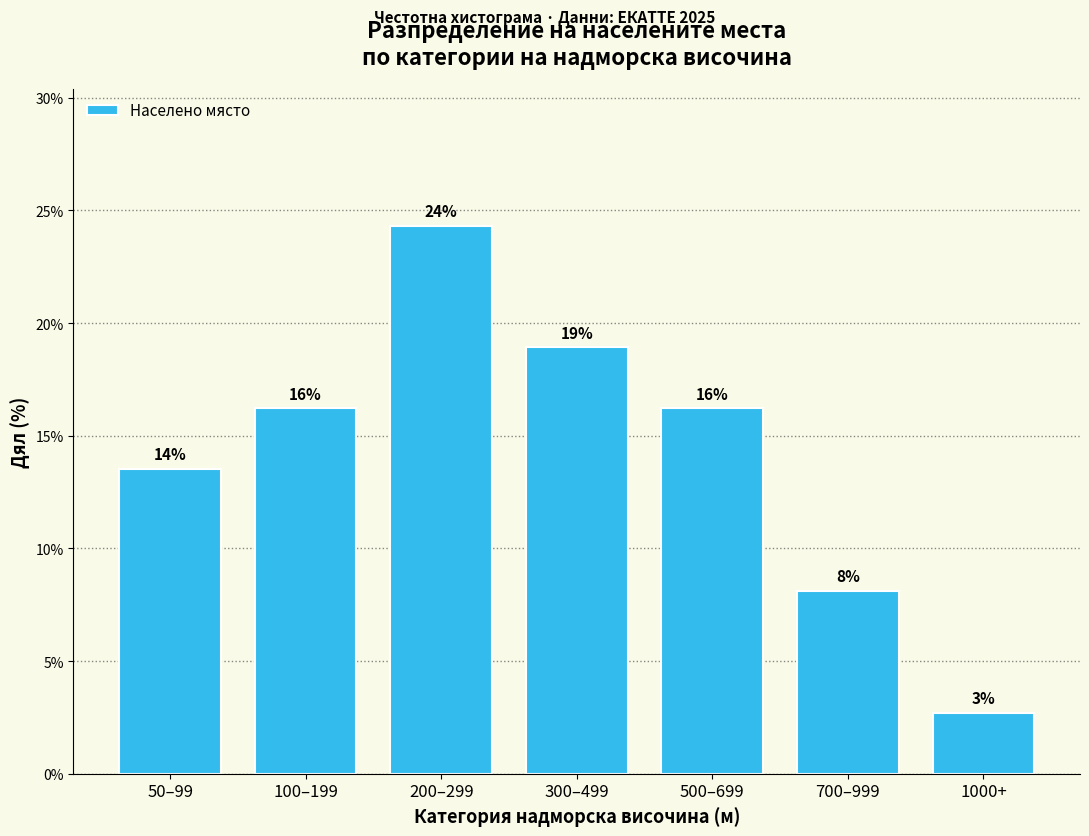

How many bars are there in total?

7